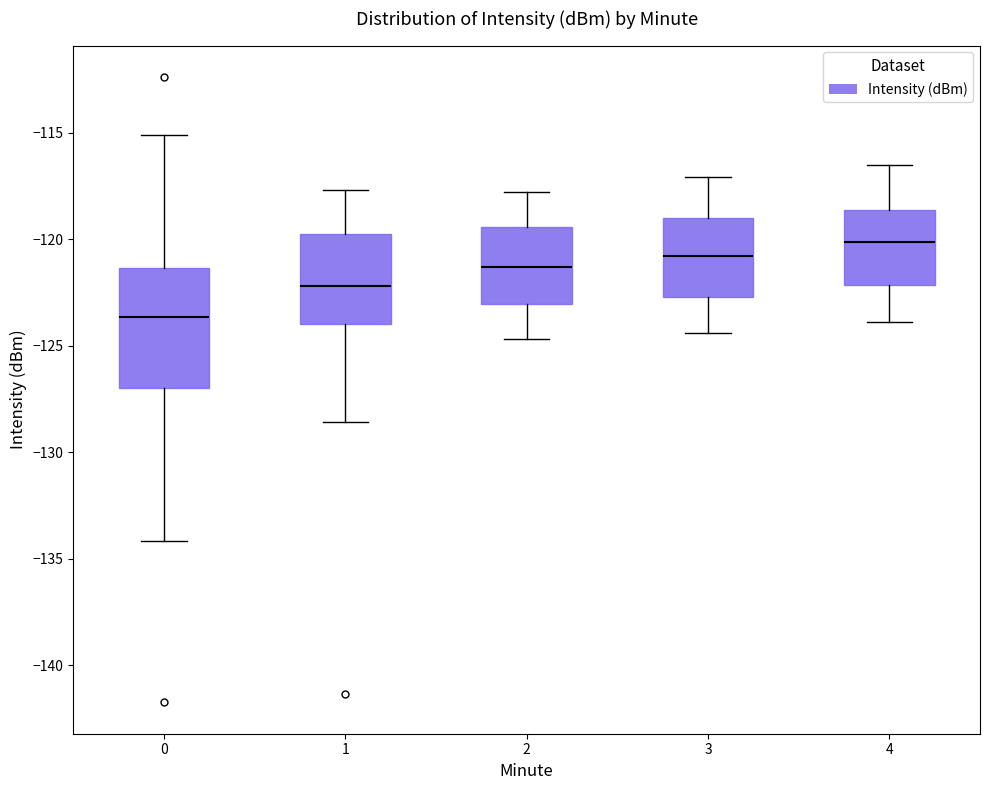

Comparing the boxes themselves (not the whiskers), which one is the tallest?

0